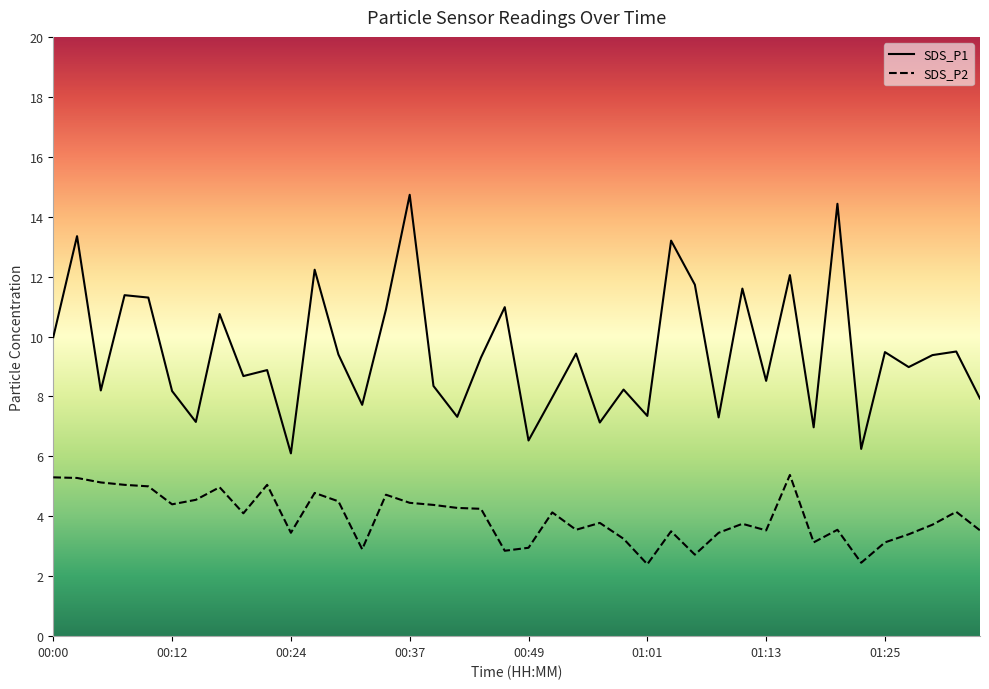

Is it true that SDS_P1 equals 7.9 at 01:35?

True